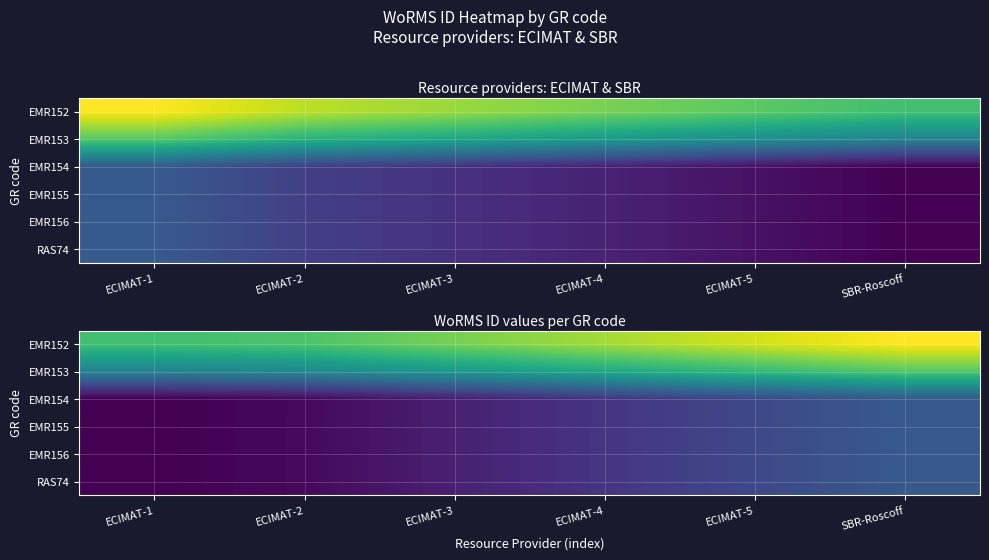

Between ECIMAT-2 and ECIMAT-4, which is larger?

ECIMAT-4